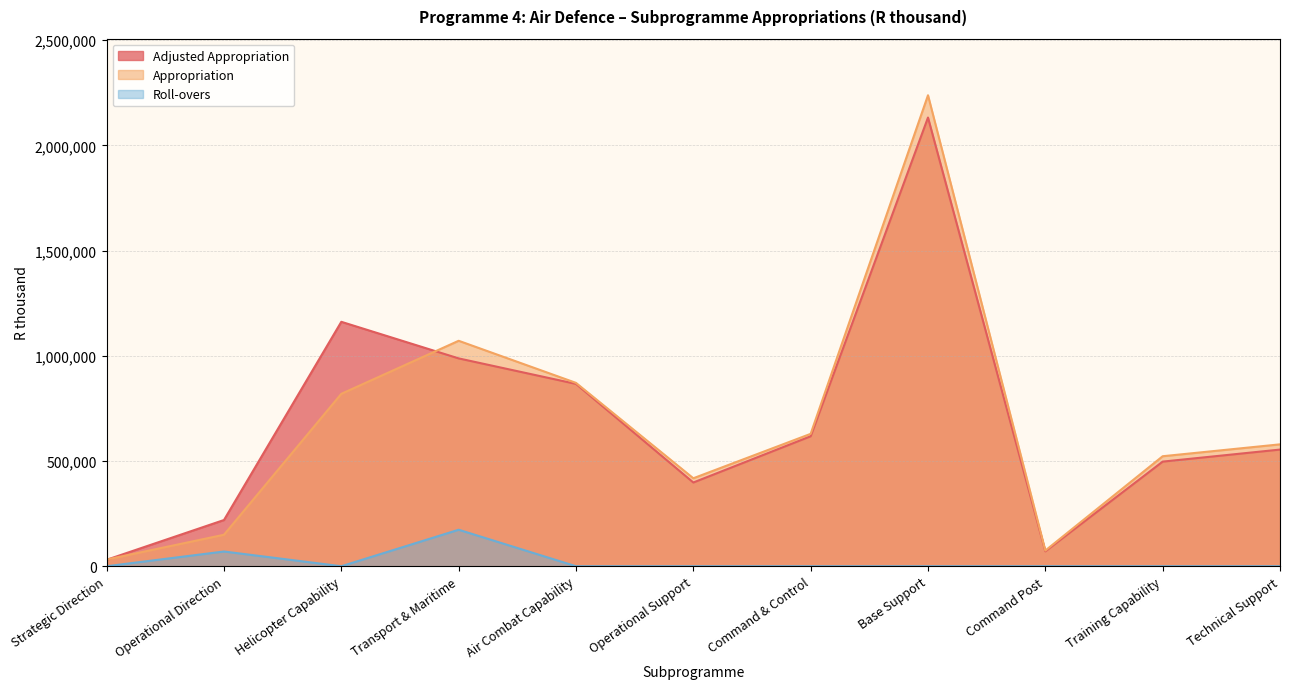

At which category does Roll-overs reach its first local peak?

Operational Direction